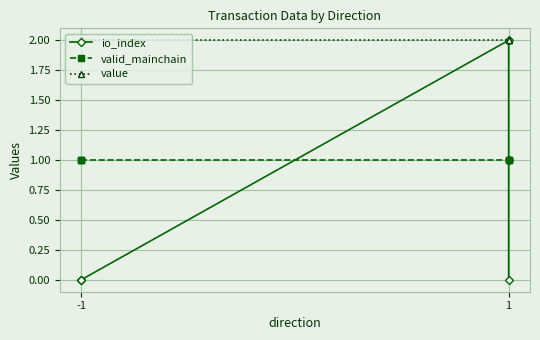

True or false: valid_mainchain and value cross at least once.

False